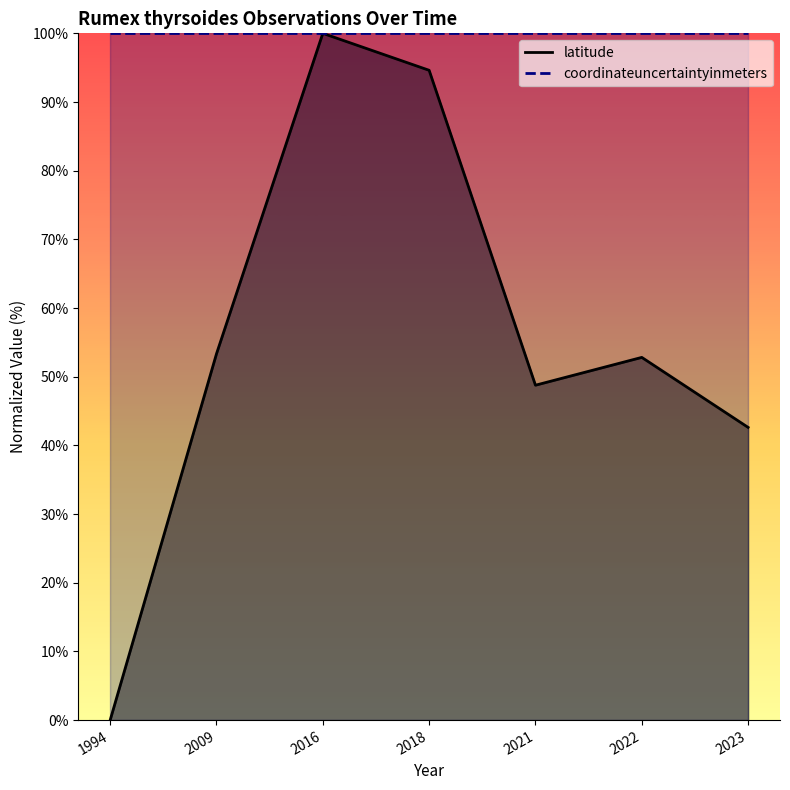

At 2016, list the series in order from largest to smallest.

coordinateuncertaintyinmeters, latitude